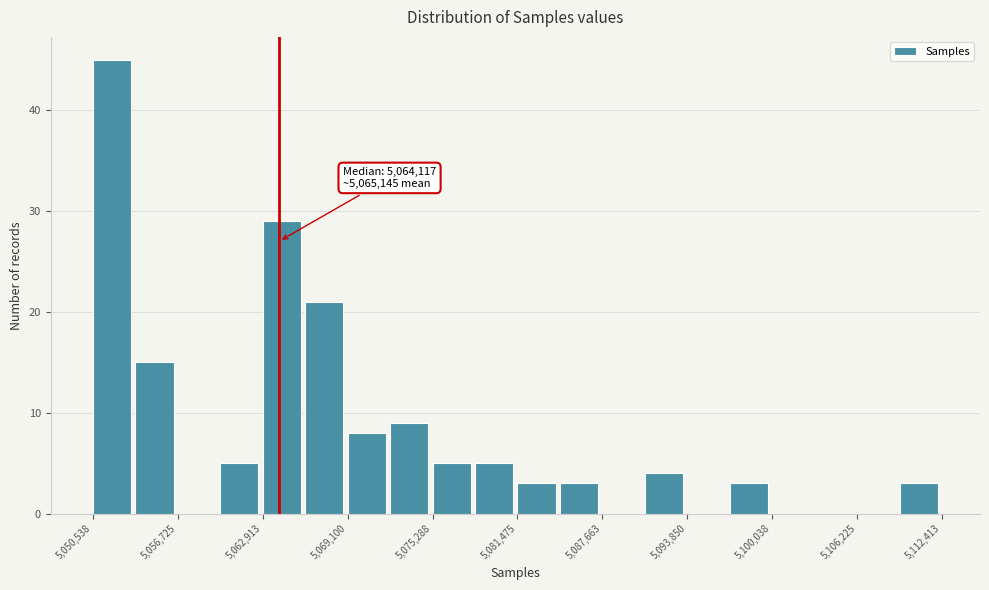

Around what value on the x-axis is the tallest bar? Give the approximate position of its centre, as read against the axis.

5052000